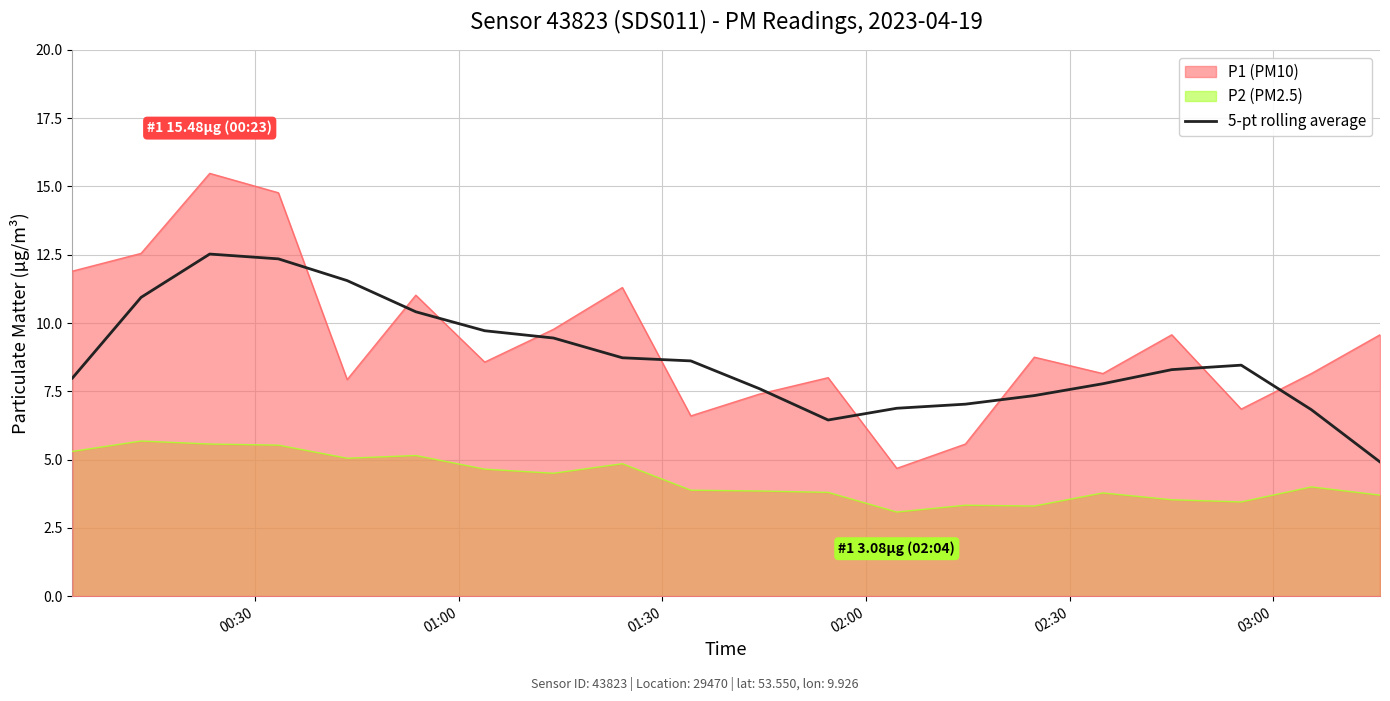

Reading right to left, what are all the values shown in this chart?

4.9	6.8	8.5	8.3	7.8	7.3	7.0	6.9	6.5	7.6	8.6	8.7	9.5	9.7	10.4	11.6	12.4	12.5	10.9	8.0